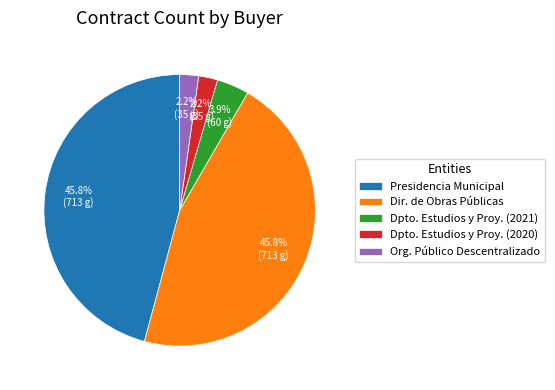

Between Presidencia Municipal and Org. Público Descentralizado, which is larger?

Presidencia Municipal